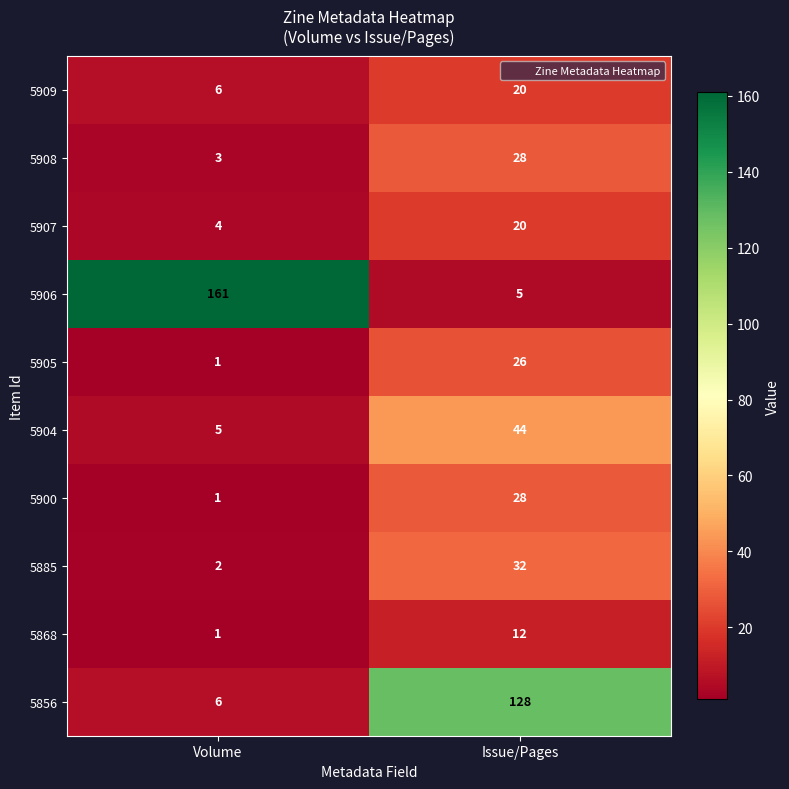

Which series has the widest spread of values?

5906